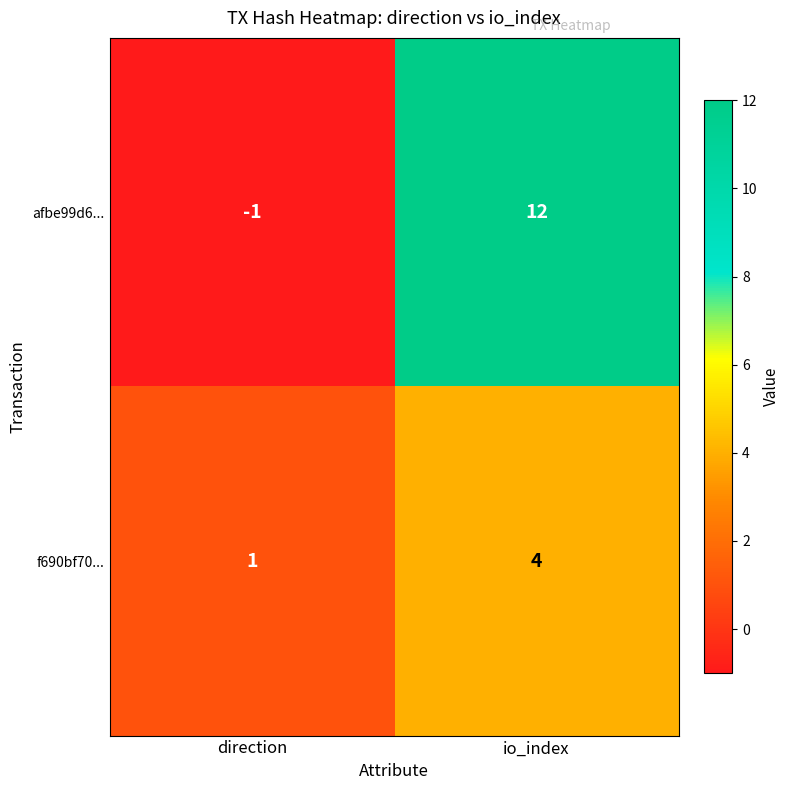

Count the number of categories in the chart.

2